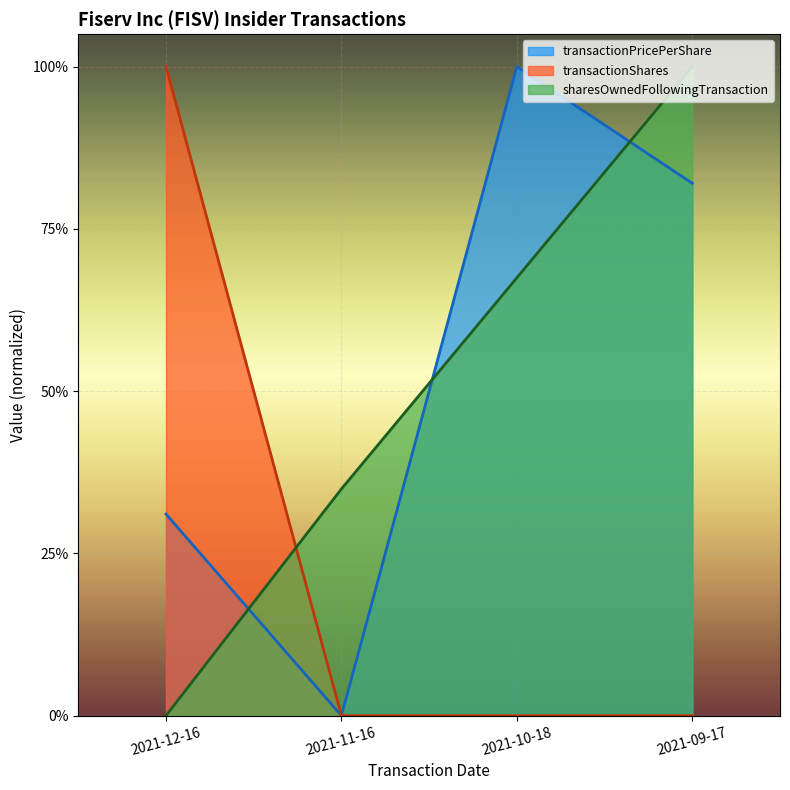

How many data points does each series have?

4